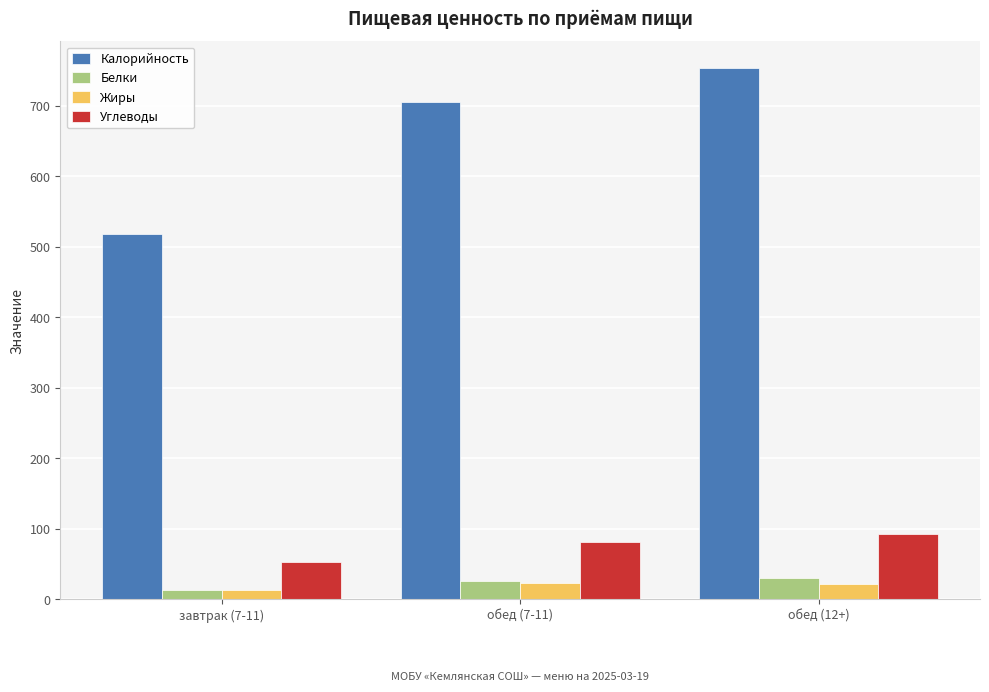

Does the chart contain any negative values?

No